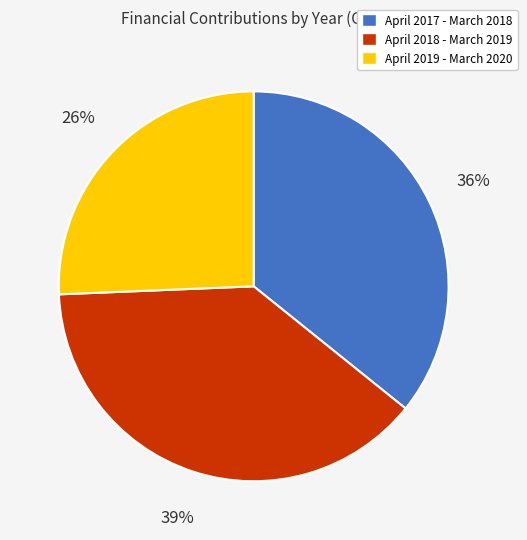

True or false: April 2017 - March 2018 accounts for 21% of the total.

False